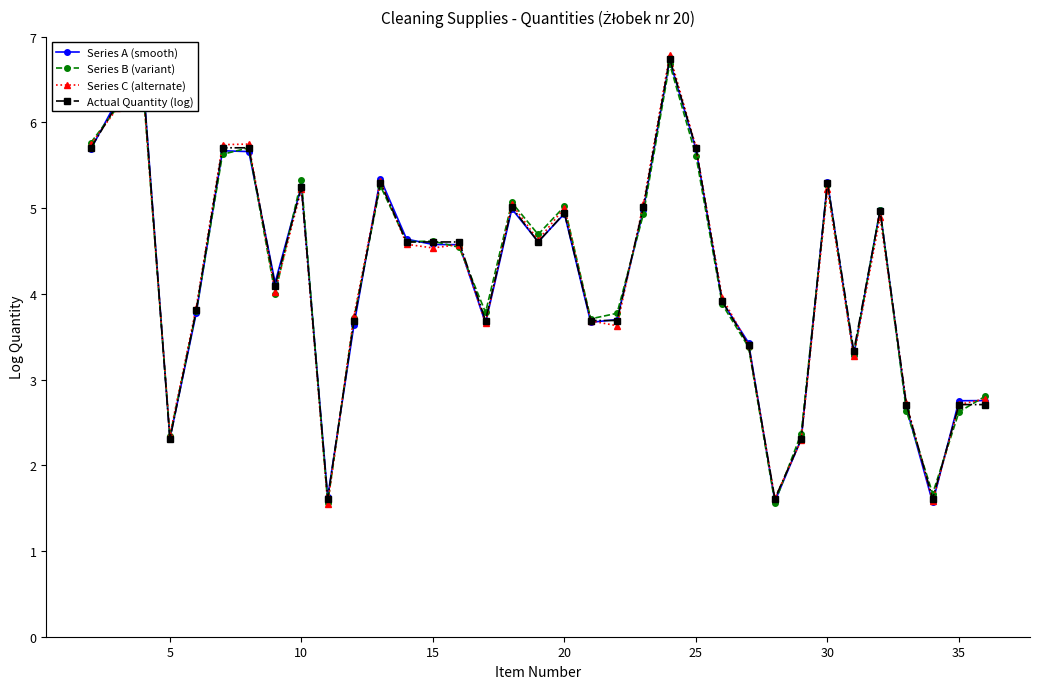

Which series has the largest range (max minus min)?

Series C (alternate)